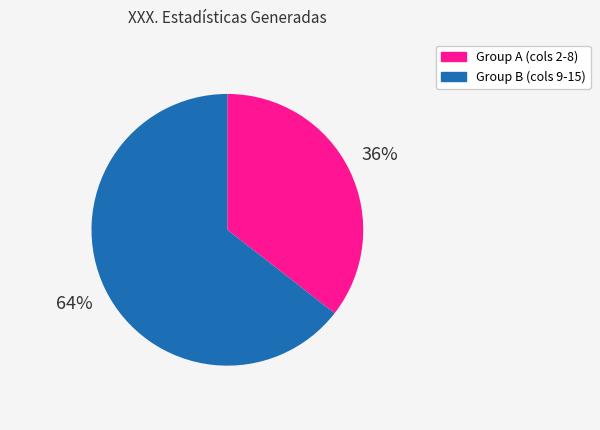

To the nearest percent, what is the combined percentage of Group A (cols 2-8) and Group B (cols 9-15)?

100%